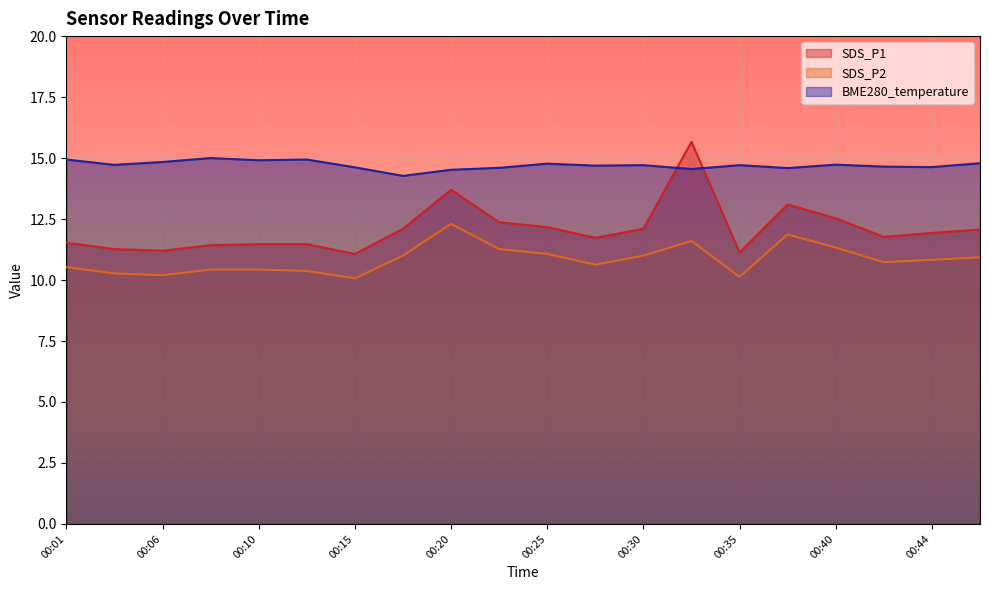

True or false: SDS_P1 and SDS_P2 cross at least once.

False